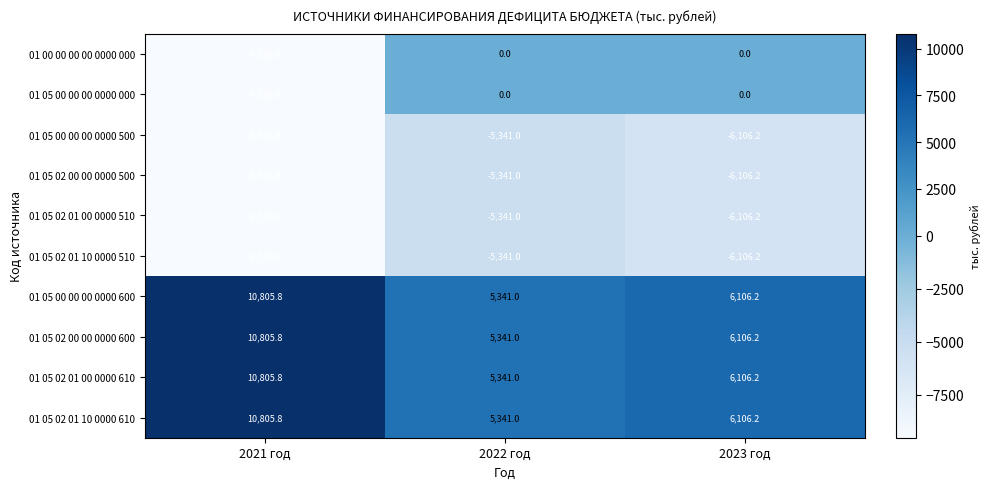

True or false: 01 05 02 00 00 0000 500 has a value of -7111.9 at 2022 год.

False